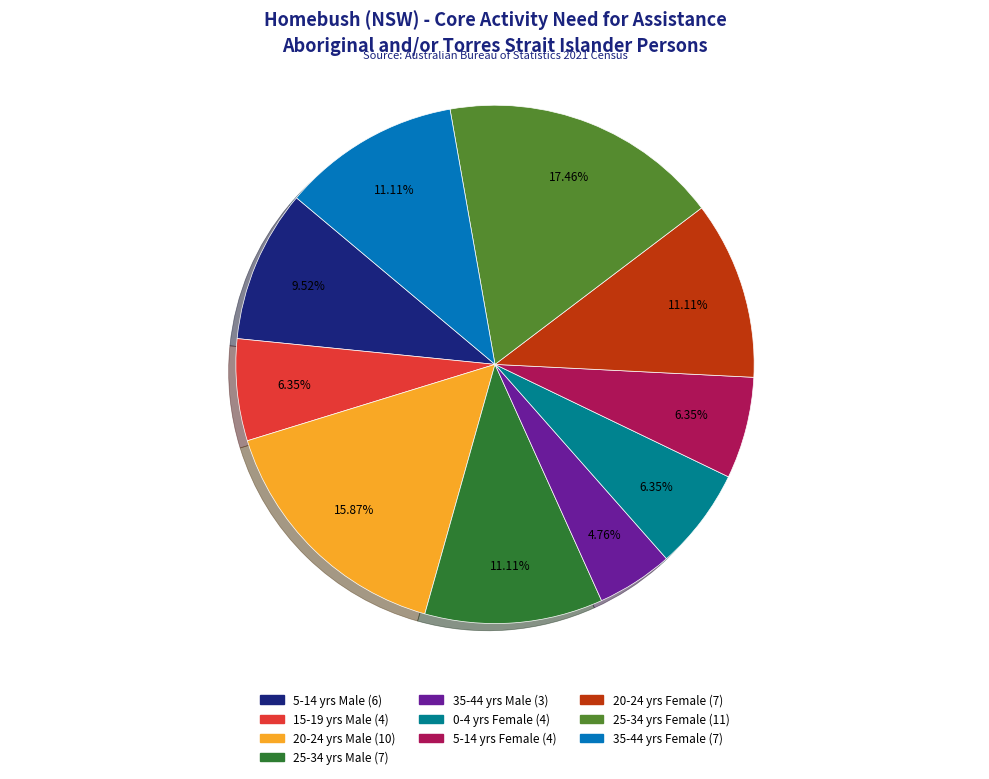

Is there any slice that represents more than half of the pie?

No